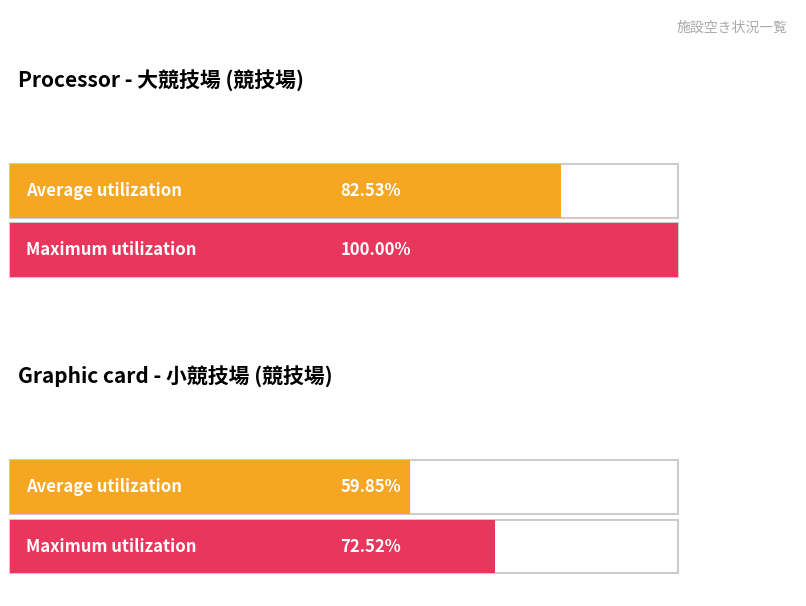

At which category is the sum across all series the highest?

大競技場